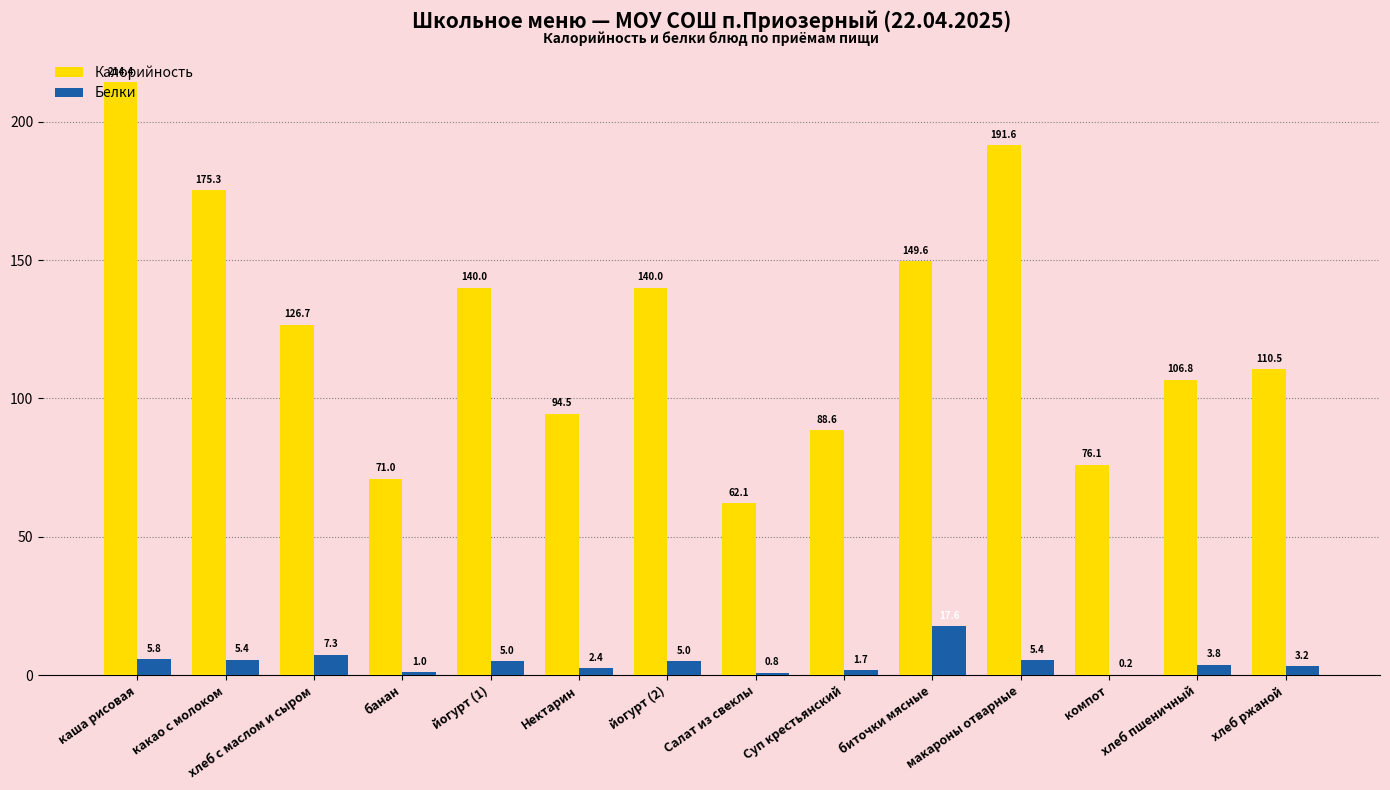

The Калорийность series shows 76.1 at компот. True or false?

True